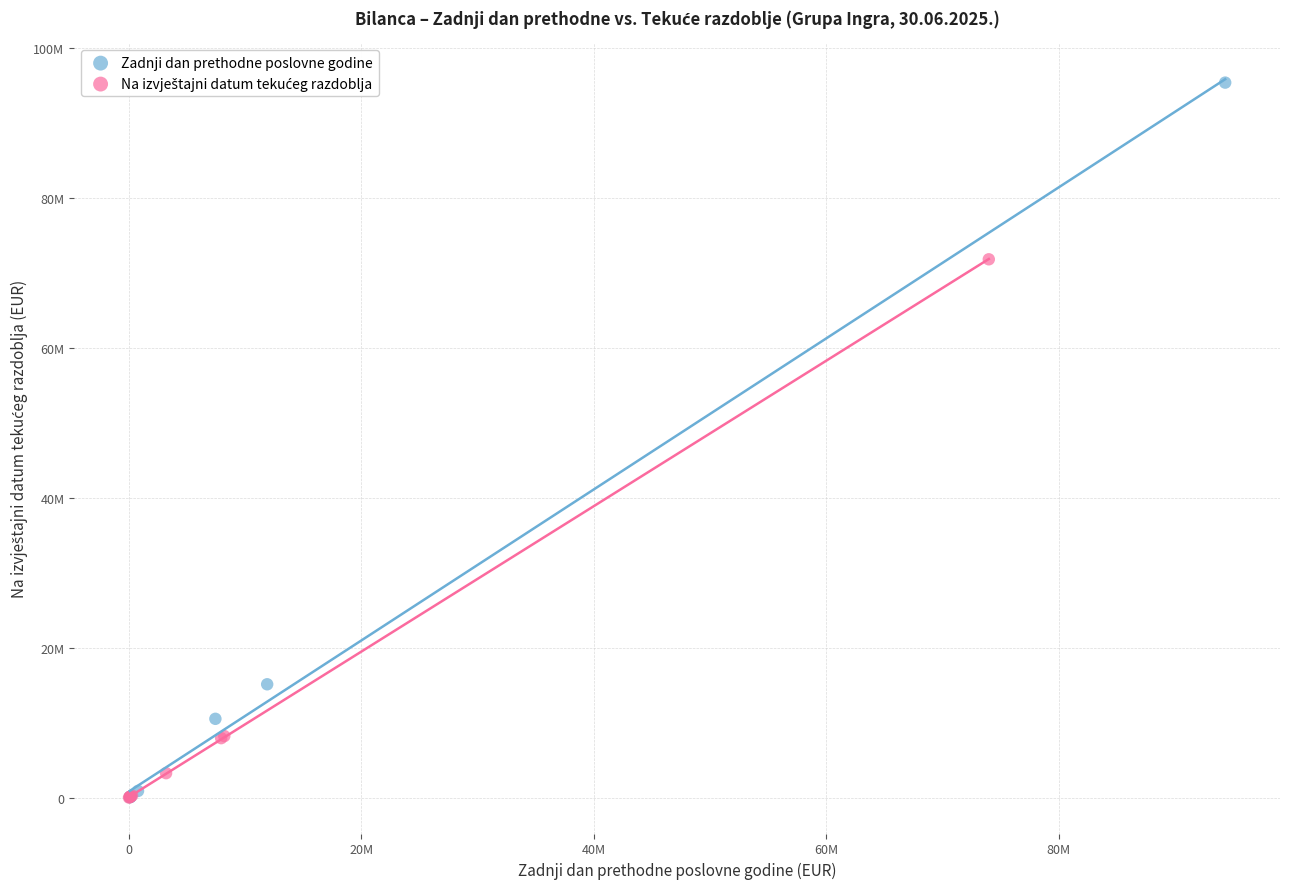

Which series reaches the maximum Y coordinate?

Zadnji dan prethodne poslovne godine